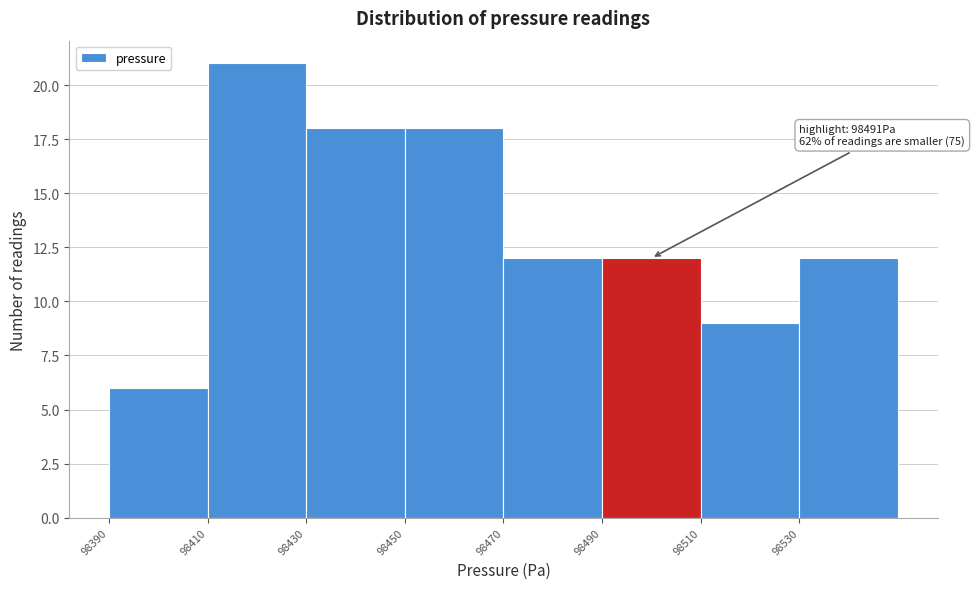

Which range on the x-axis has the tallest bar?

98410 to 98430